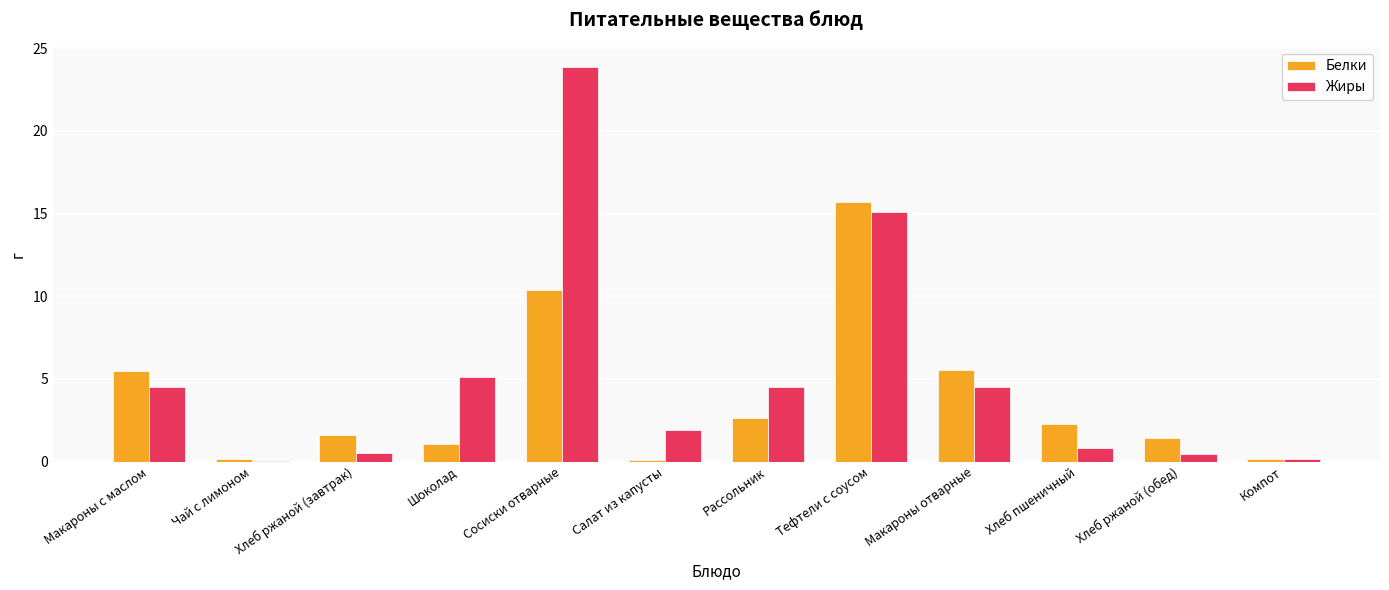

Is it true that Жиры equals 5.1 at Шоколад?

True